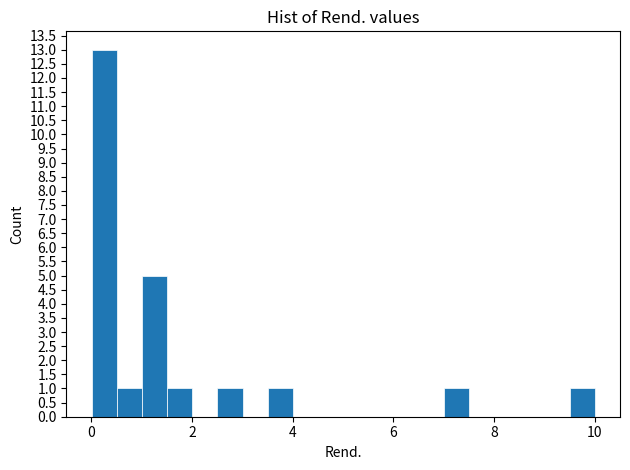

Around what value on the x-axis is the tallest bar? Give the approximate position of its centre, as read against the axis.

0.2